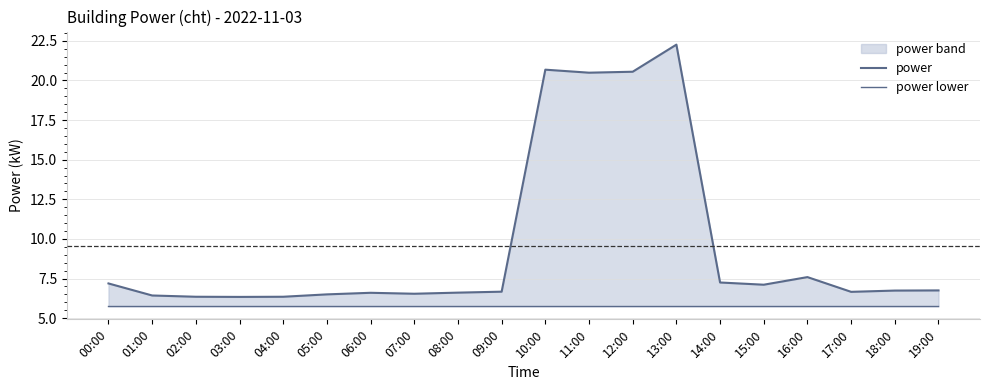

What is the spread (max minus min) of values at 15:00?

1.4